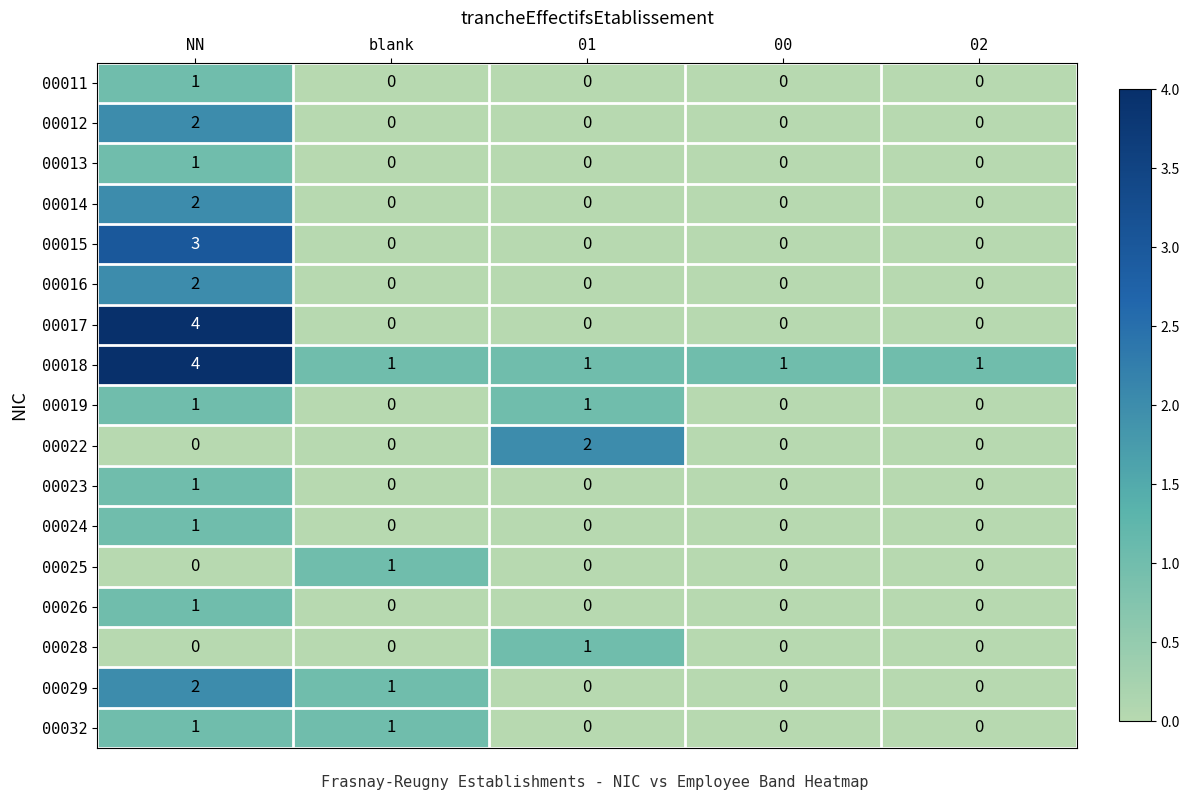

At which category is the sum across all series the highest?

NN